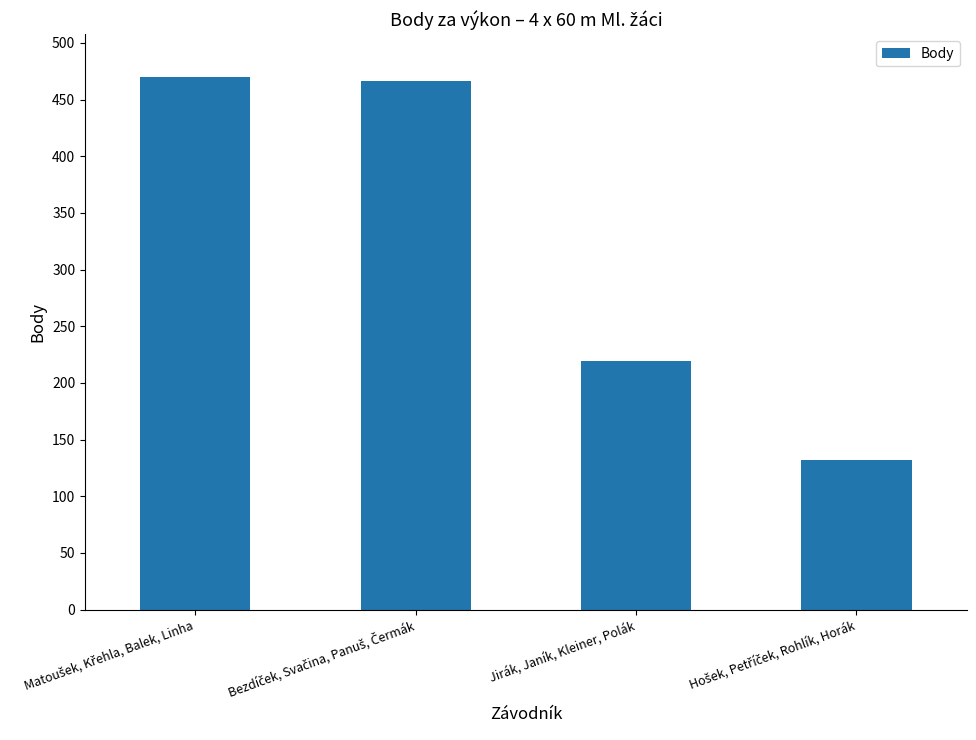

Are the bars horizontal?

No